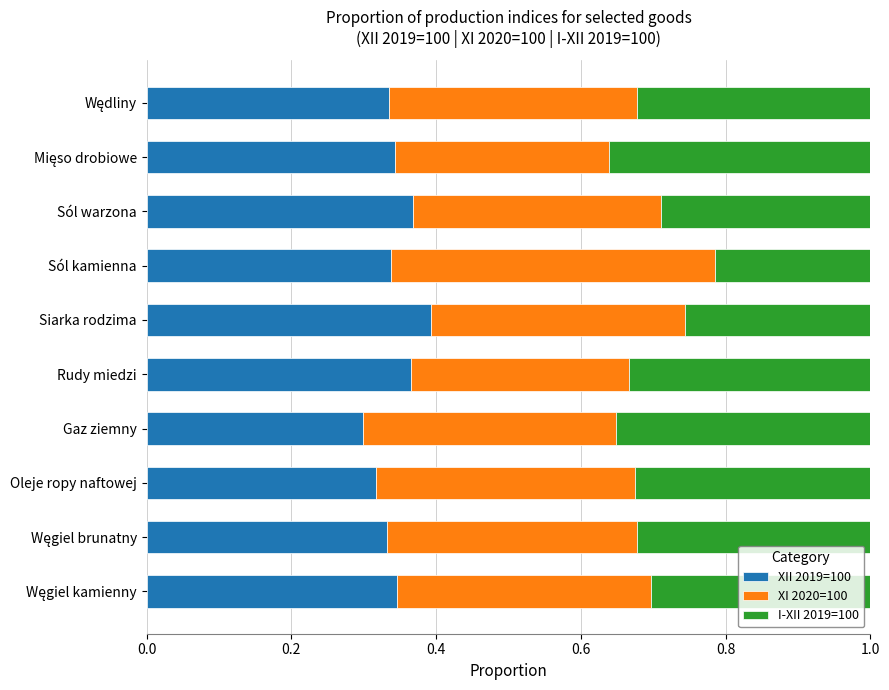

True or false: XII 2019=100 has a value of 0.2 at Sól kamienna.

False